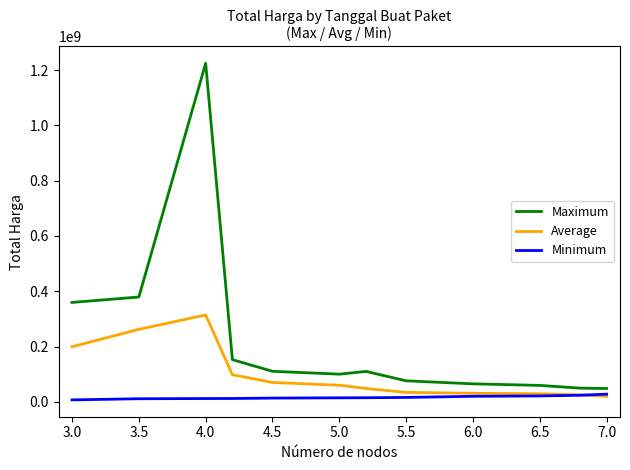

Which series has the widest spread of values?

Maximum